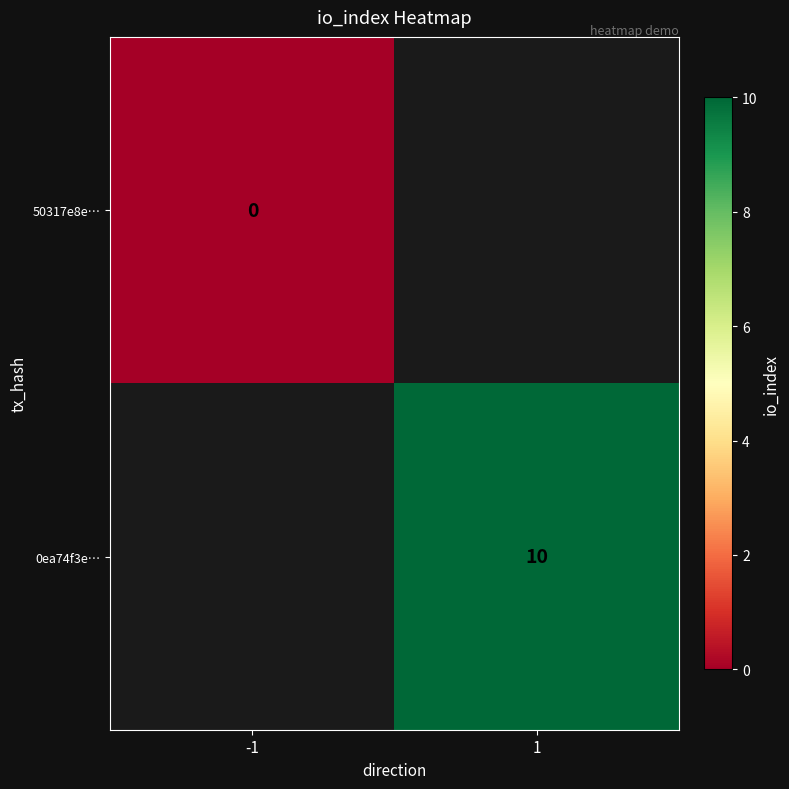

List the series in order of their overall mean, lowest first.

50317e8e…, 0ea74f3e…